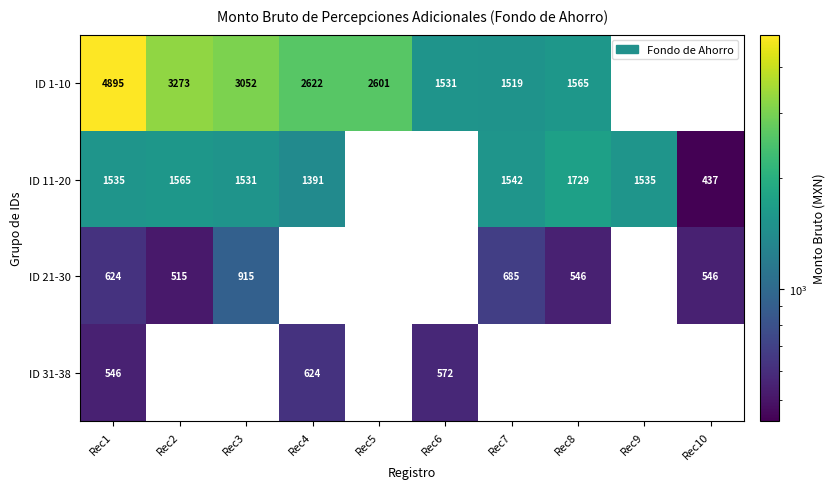

What is the sum of all ID 21-30 values?

3831